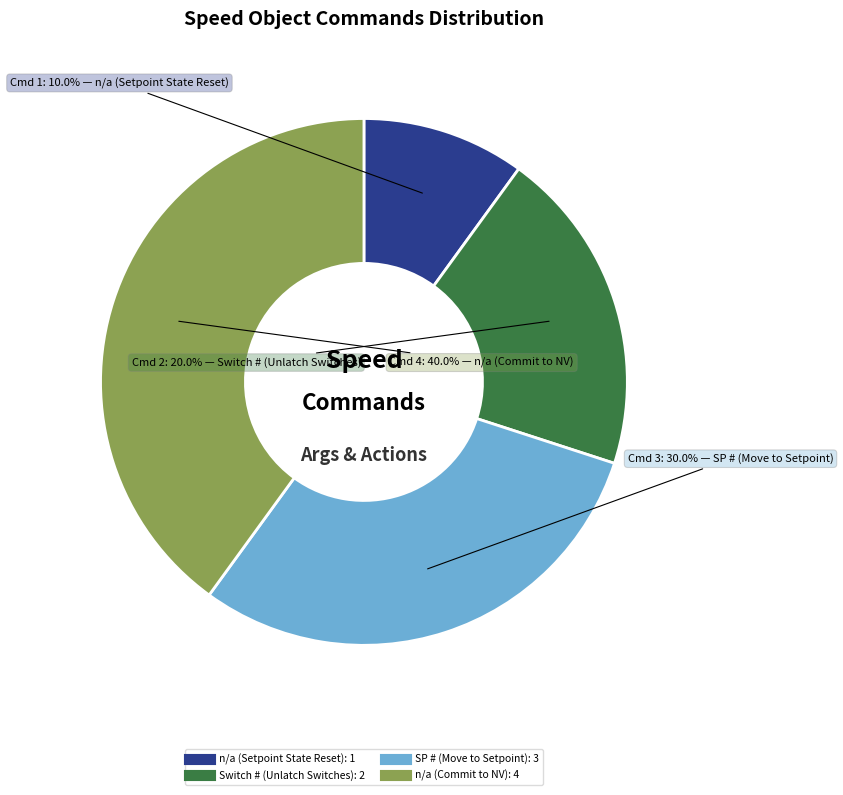

What percentage is NOT represented by n/a (Commit to NV)?

60.0%